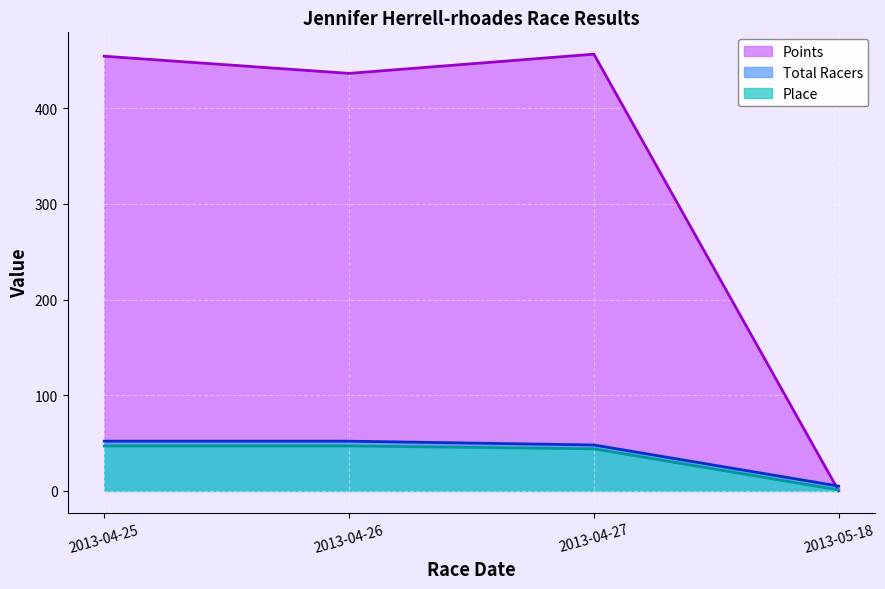

True or false: Place and Total Racers cross at least once.

False